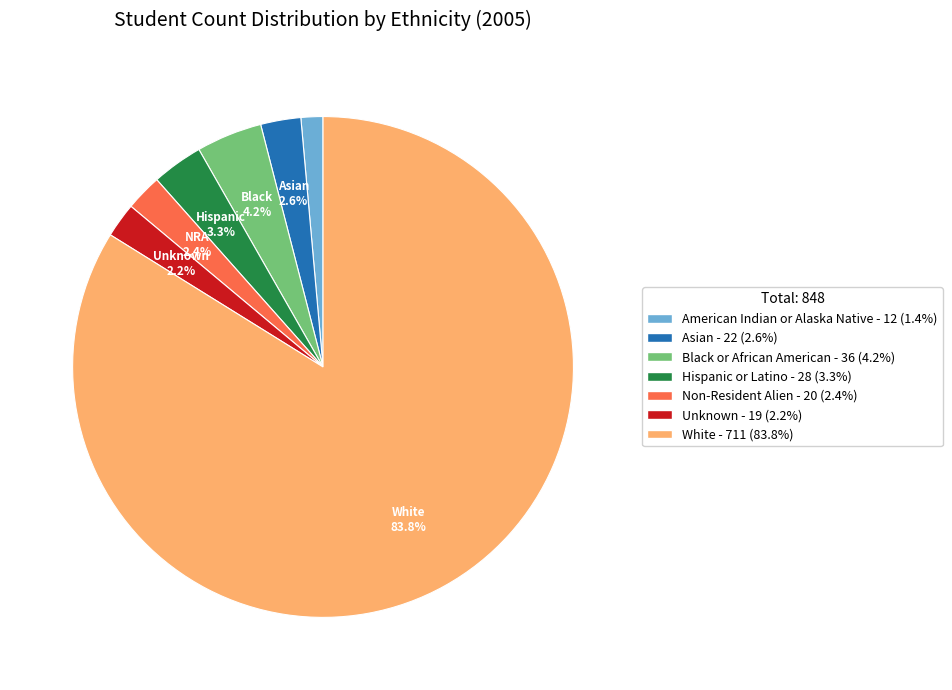

True or false: Black or African American accounts for 4% of the total.

True